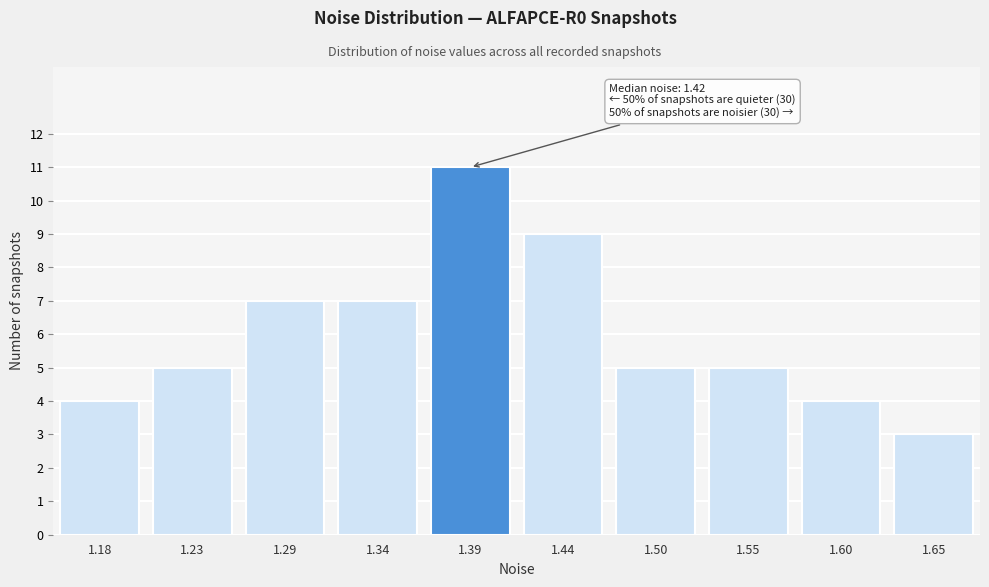

Reading left to right, list all the values displayed in this chart.

4	5	7	7	11	9	5	5	4	3